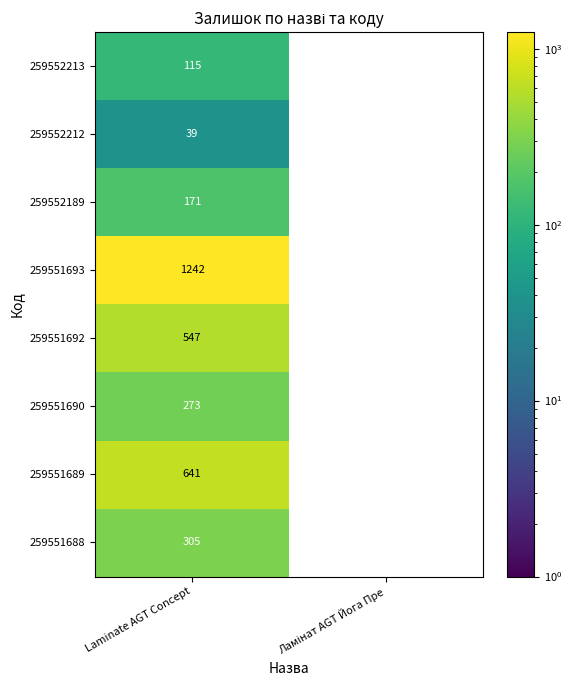

What is the spread (max minus min) of values at Laminate AGT Concept?

1203